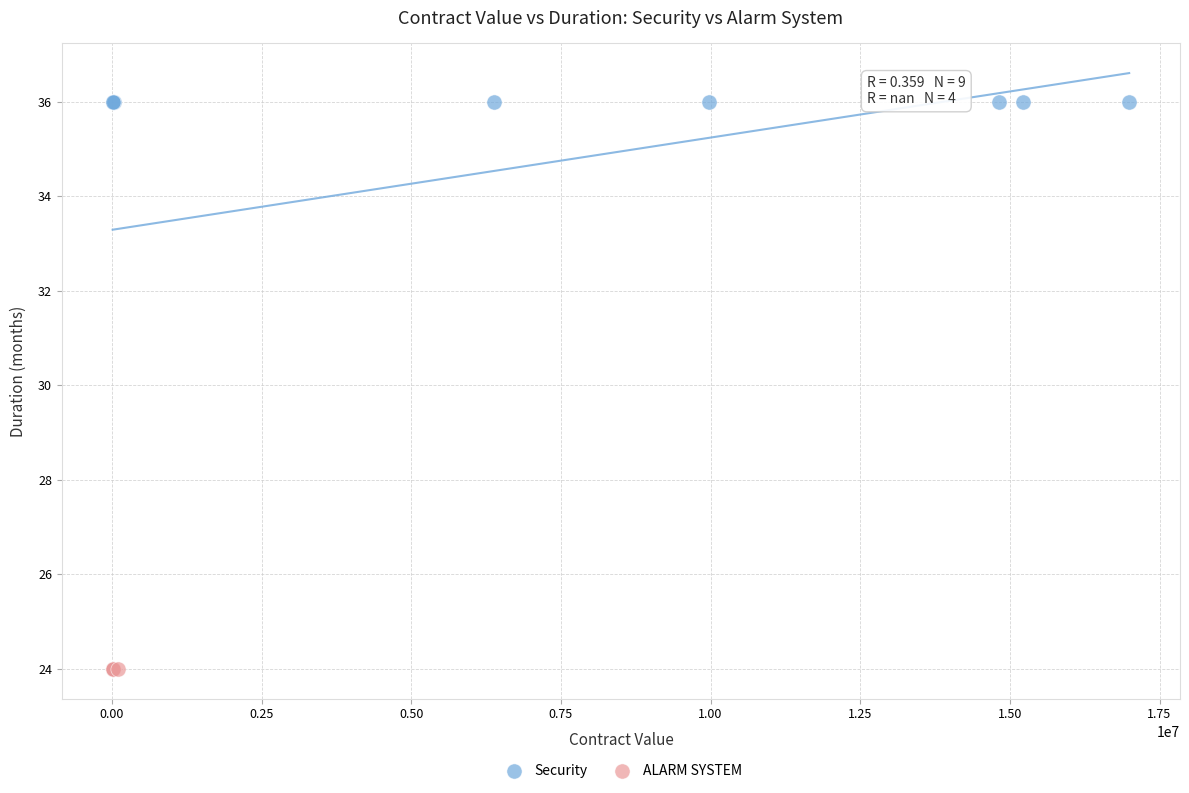

Which series reaches the maximum Y coordinate?

Security